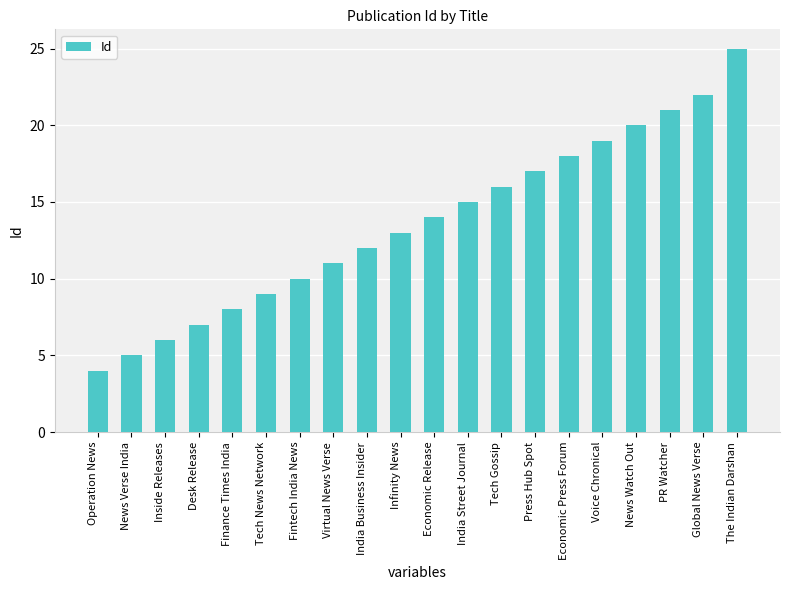

What is the ratio of the value at Economic Press Forum to the value at Operation News?

4.5